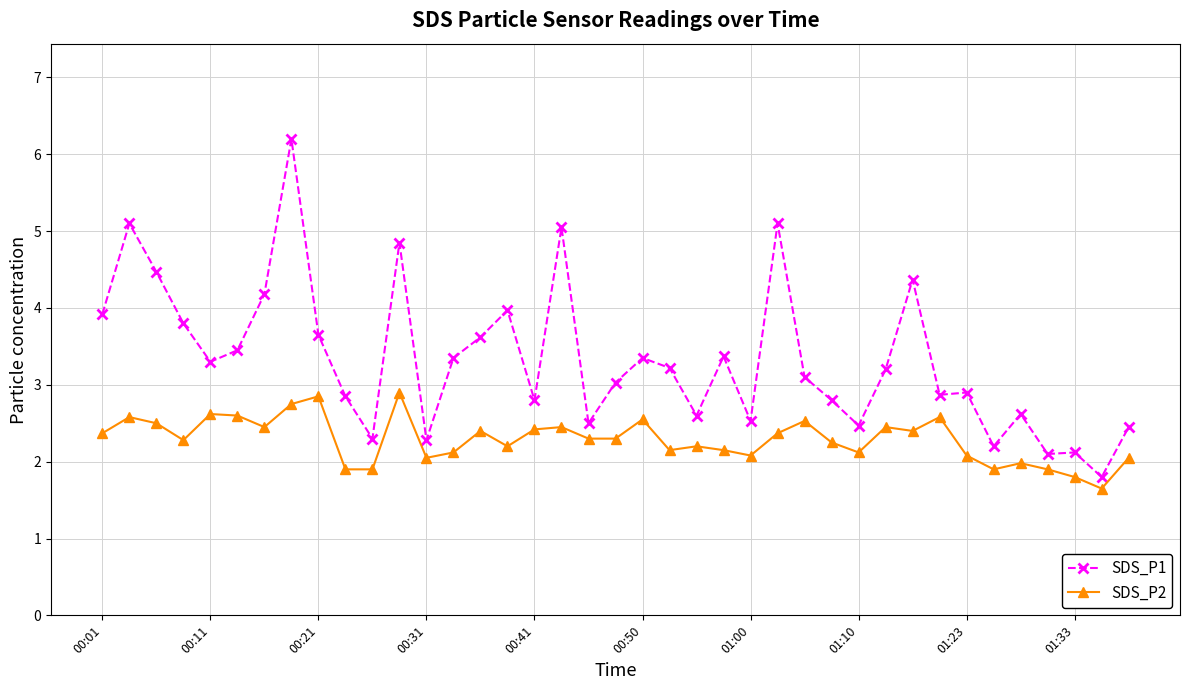

In SDS_P2, how many points are higher than both neighbors (excluding endpoints)?

12